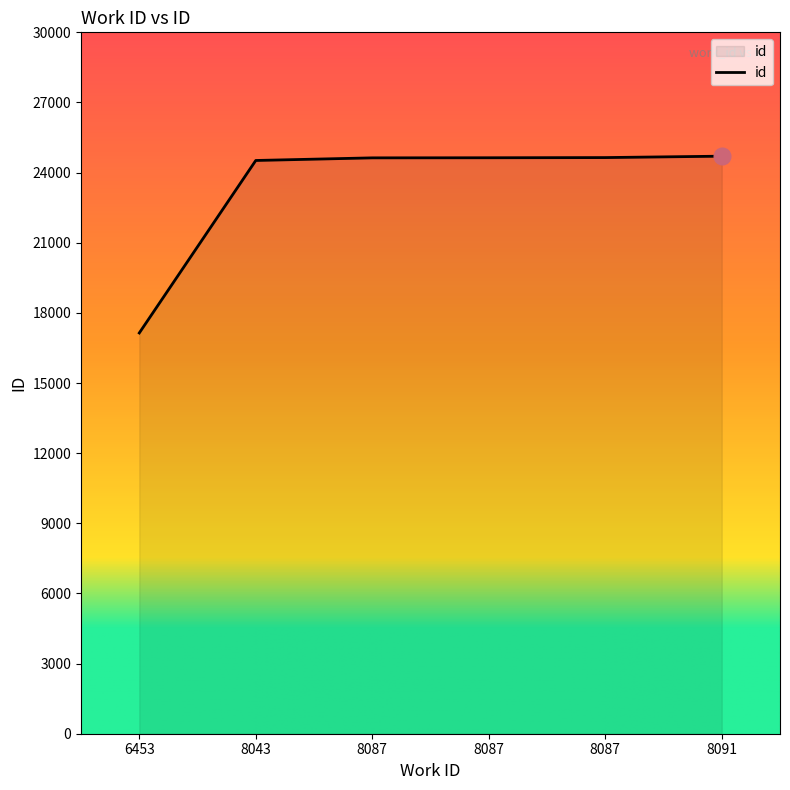

Rank the categories by value from lowest to highest.

6453, 8043, 8087, 8087, 8087, 8091